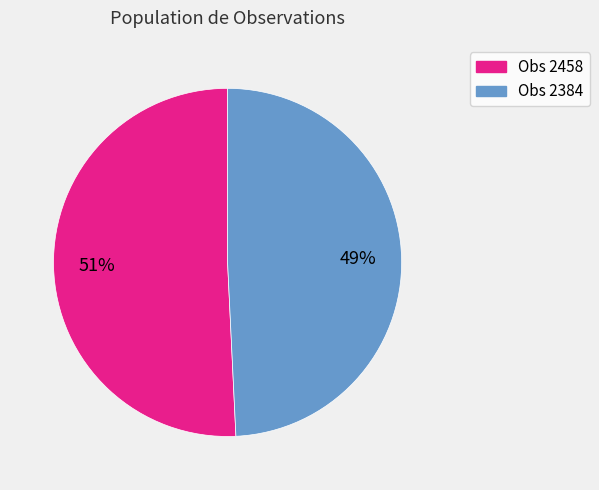

To the nearest percent, what is the difference between the largest and smallest slice percentages?

2%